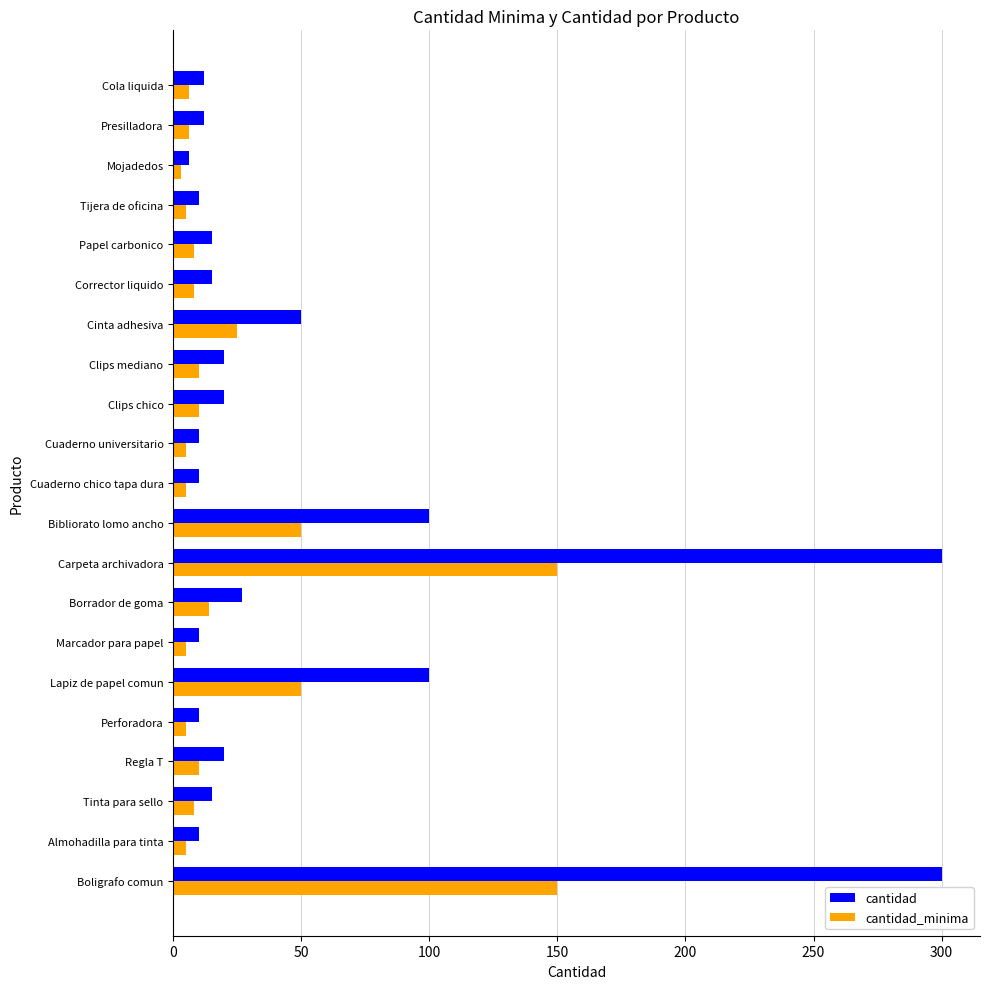

Rank the series by their maximum value, from highest to lowest.

cantidad, cantidad_minima